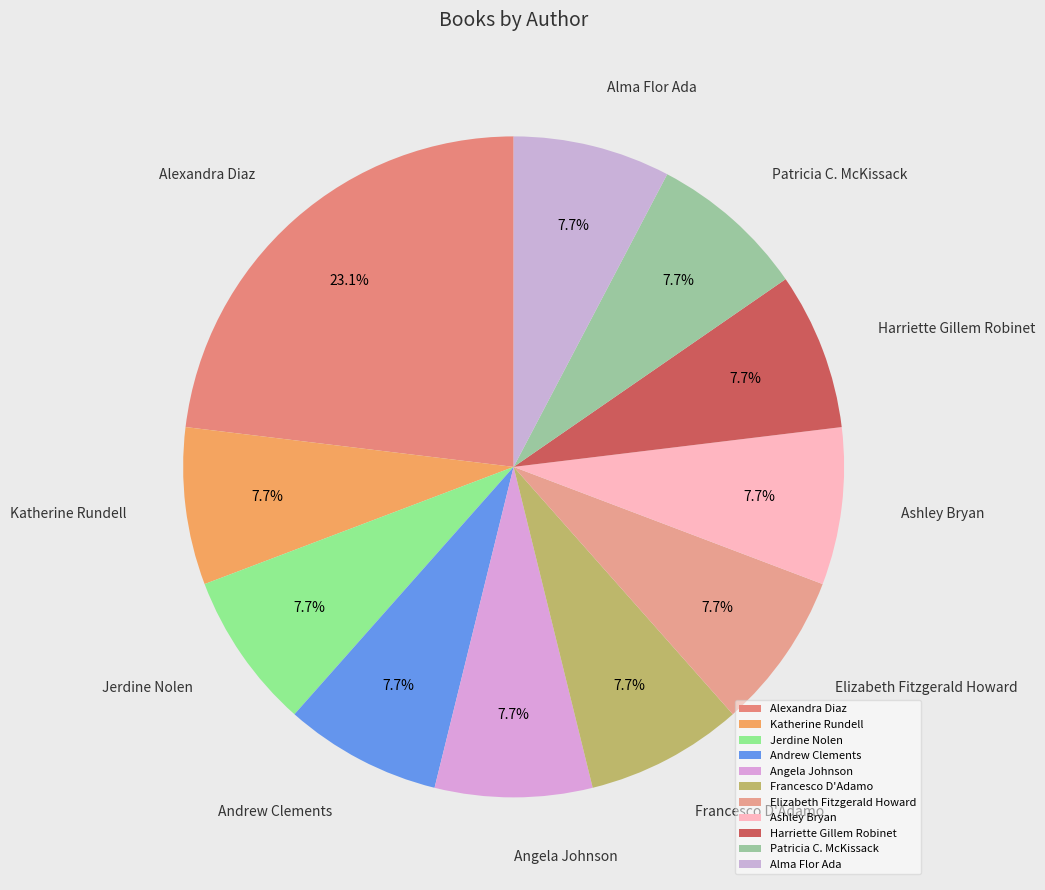

Which category has the biggest portion of the pie?

Alexandra Diaz